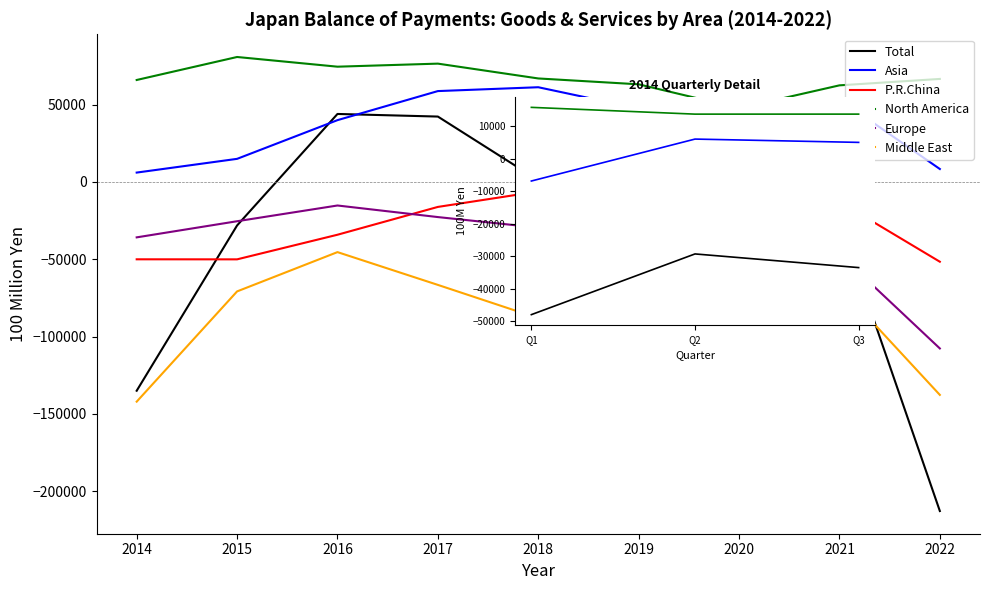

The Asia series shows 22934 at 2015. True or false?

False